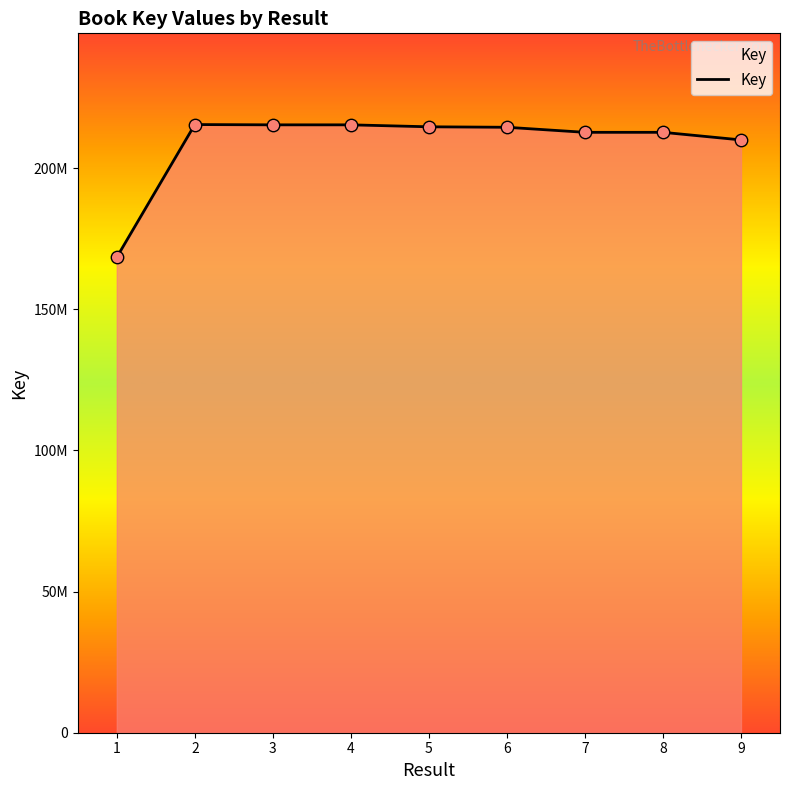

What is the change in value from 2 to 9?

-5439242